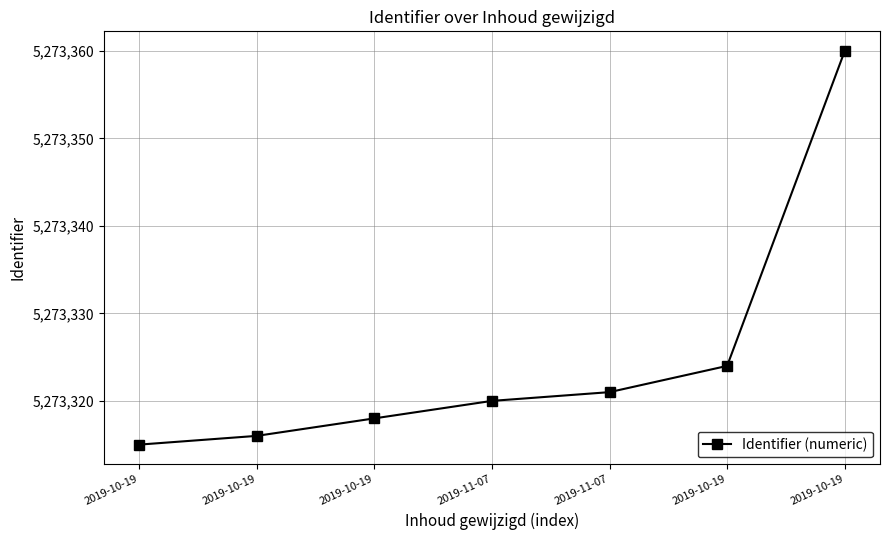

How many series are shown in this chart?

1